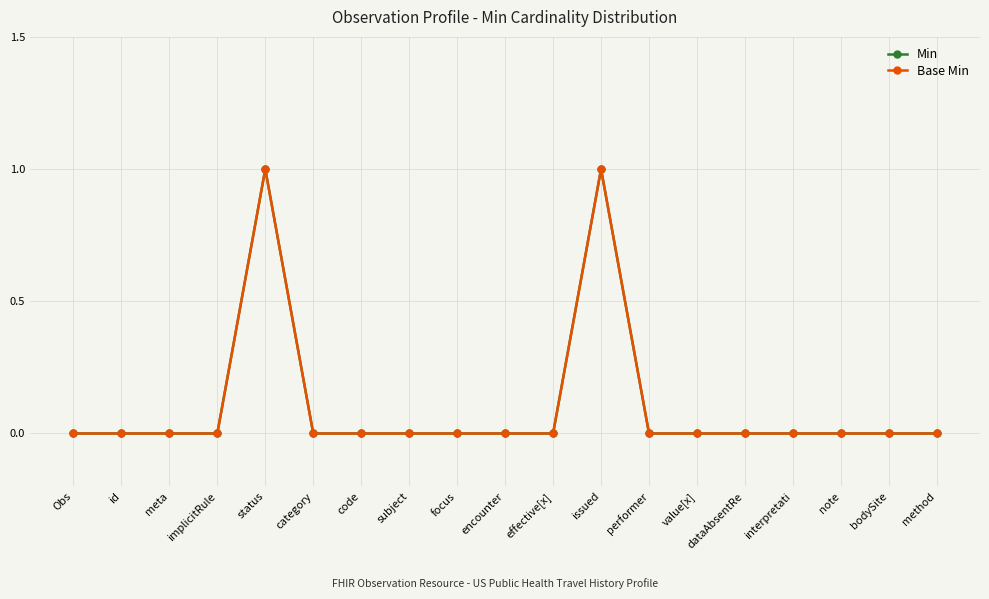

True or false: Base Min and Min cross at least once.

False